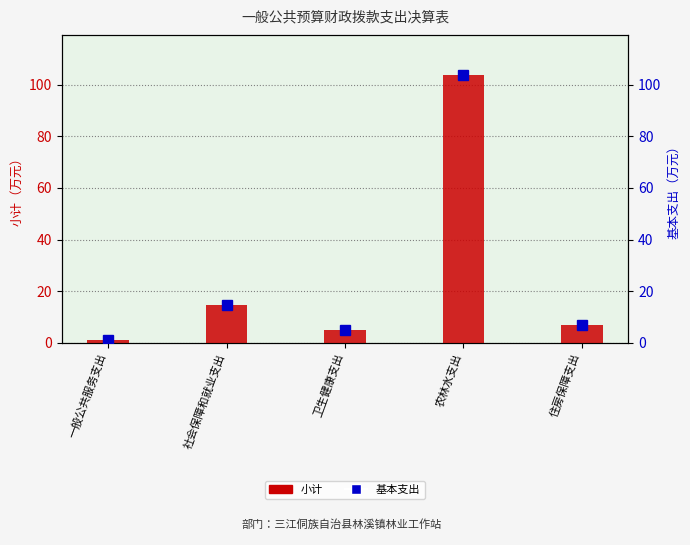

True or false: 小计 has a value of 11.9 at 住房保障支出.

False